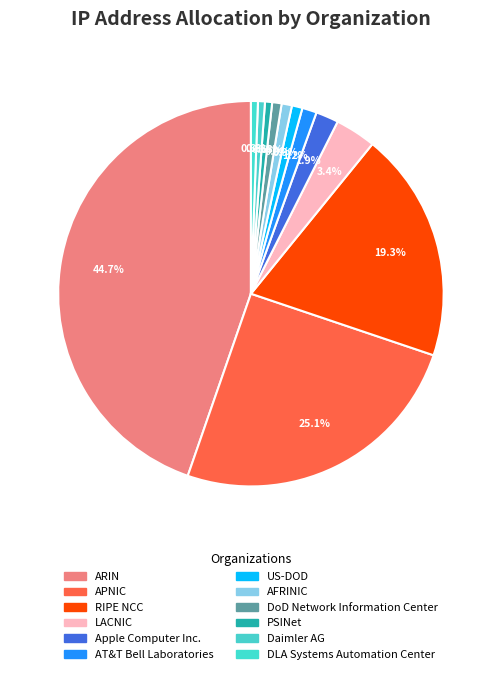

To the nearest percent, what percentage of the pie is AT&T Bell Laboratories?

1%